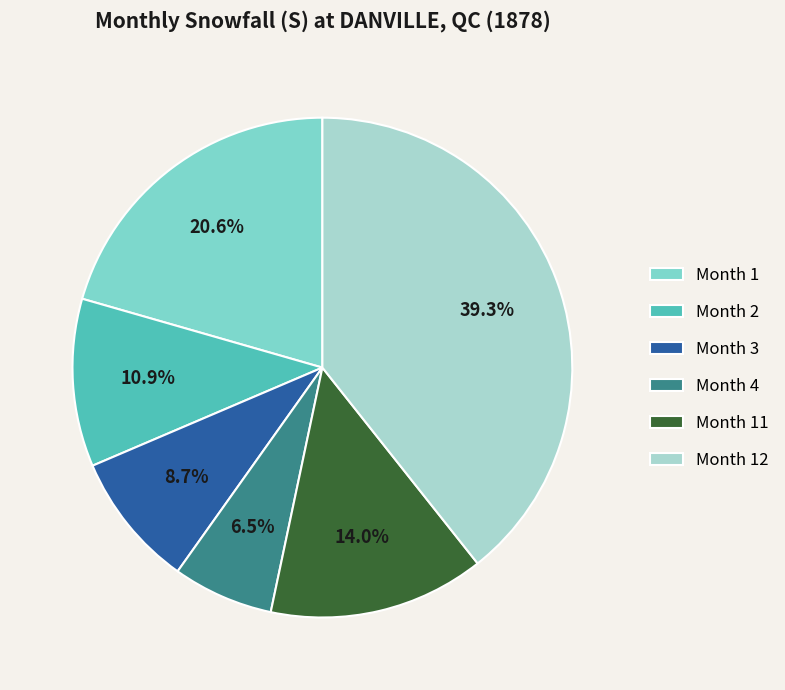

Approximately how many times larger is the value at Month 1 compared to Month 12?

0.5